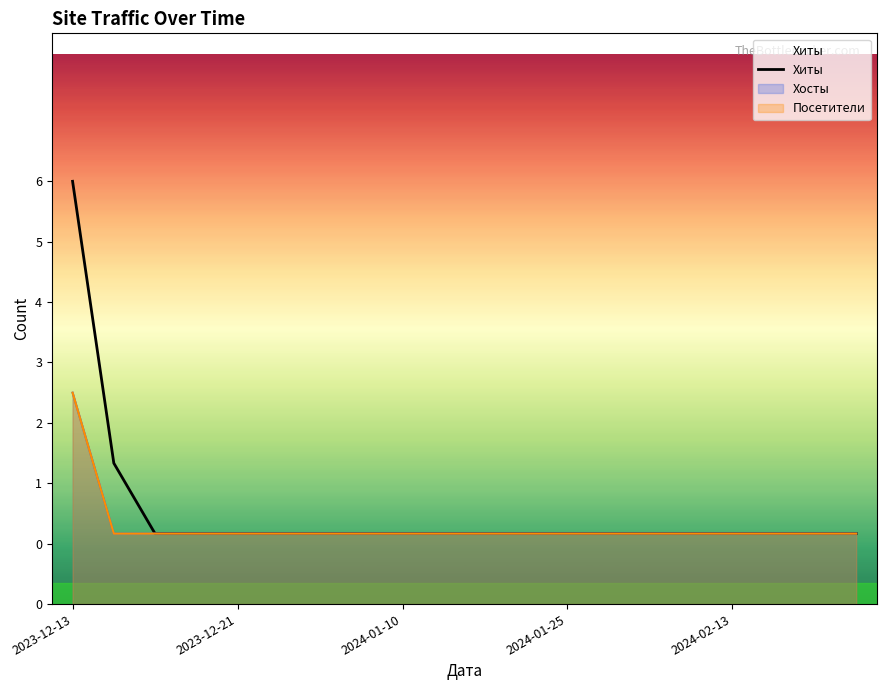

At which label is the value closest to 3?

2023-12-21